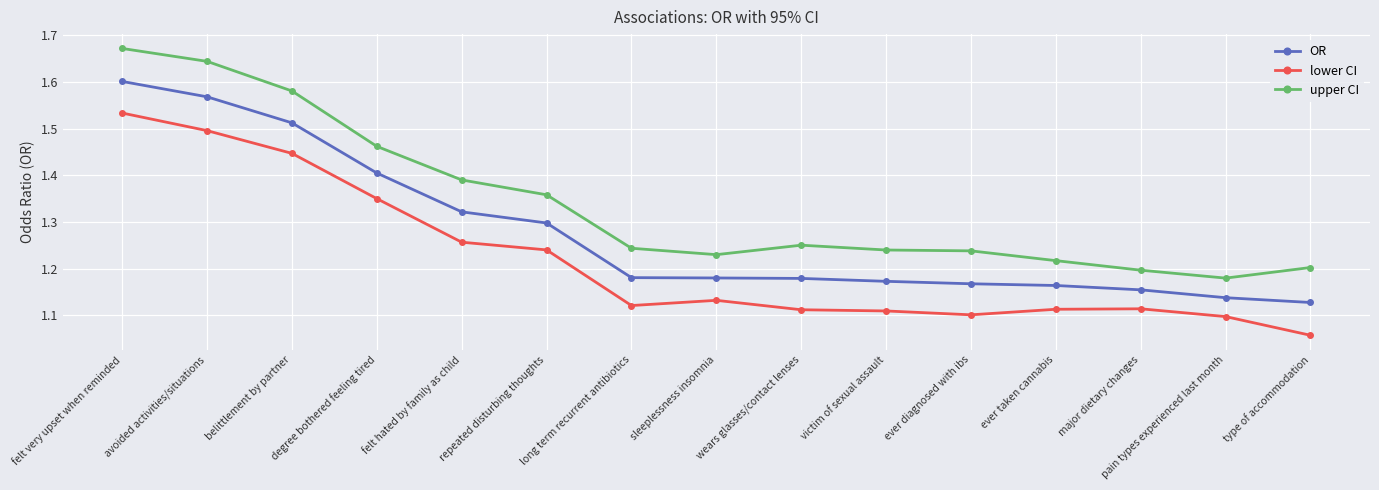

Does the chart display data point markers on the line(s)?

Yes